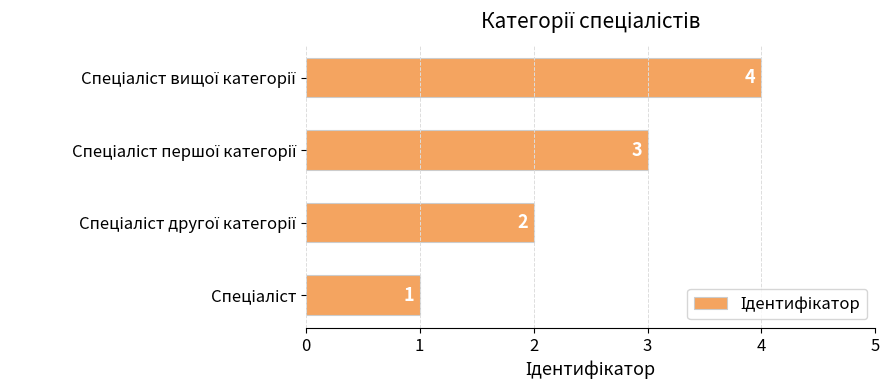

What is the greatest value displayed?

4